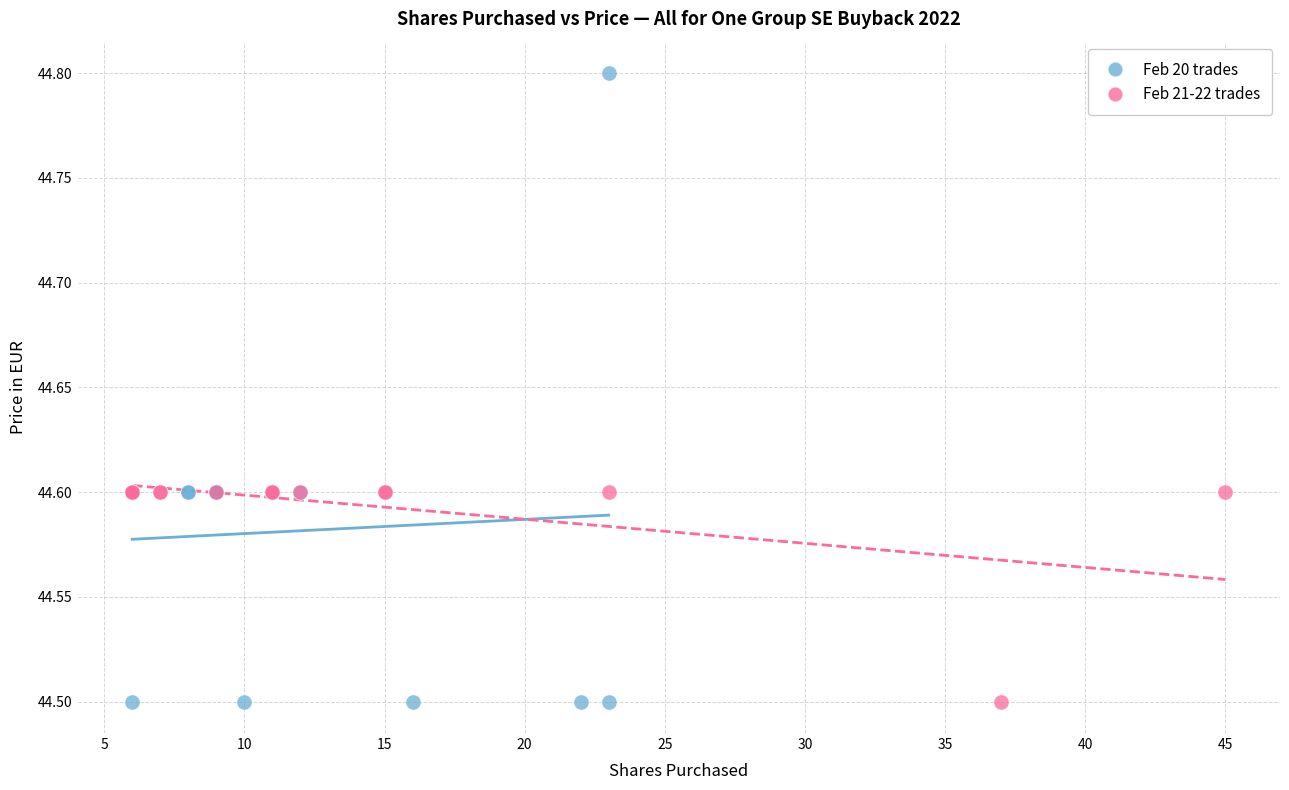

Which series has the widest spread of Y values?

Feb 20 trades